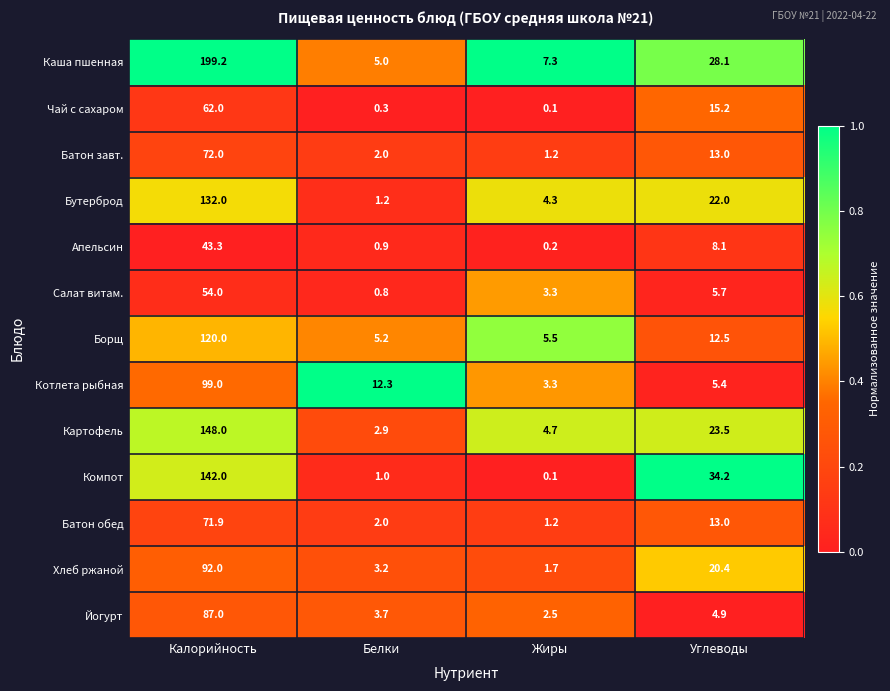

At which category is the sum across all series the highest?

Калорийность